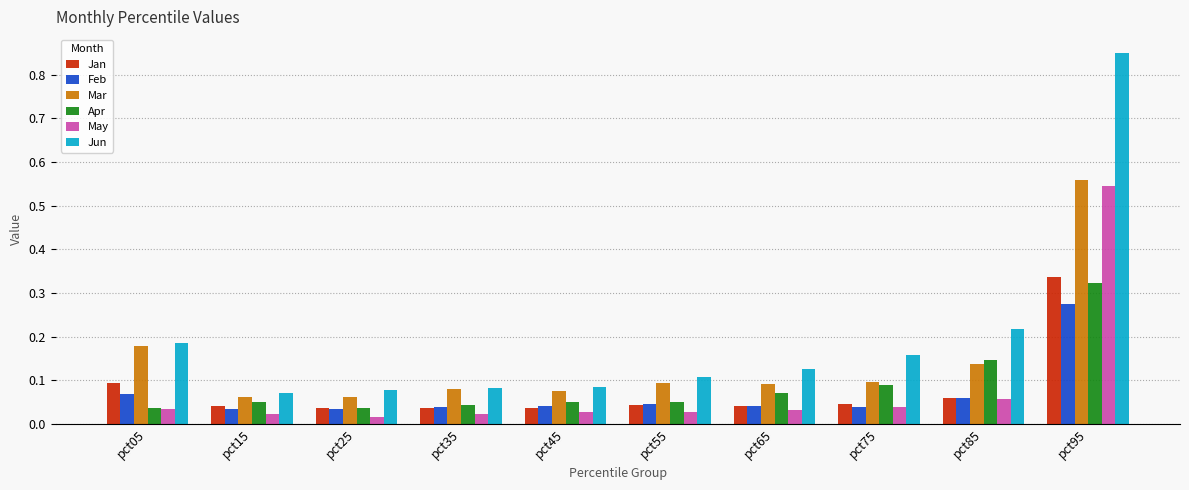

What is the total value across all series at pct55?

0.4